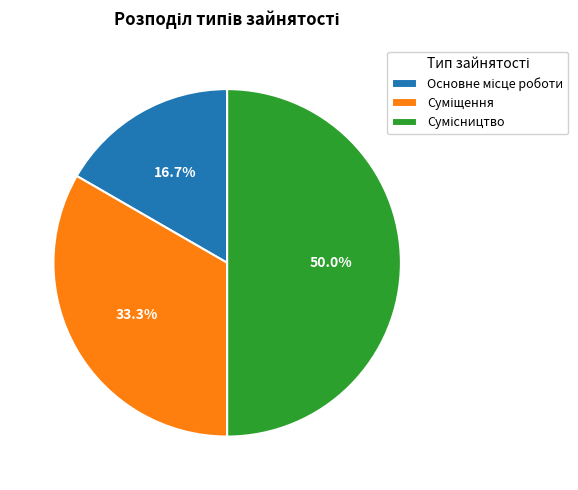

To the nearest percent, what percentage of the pie is Основне місце роботи?

17%